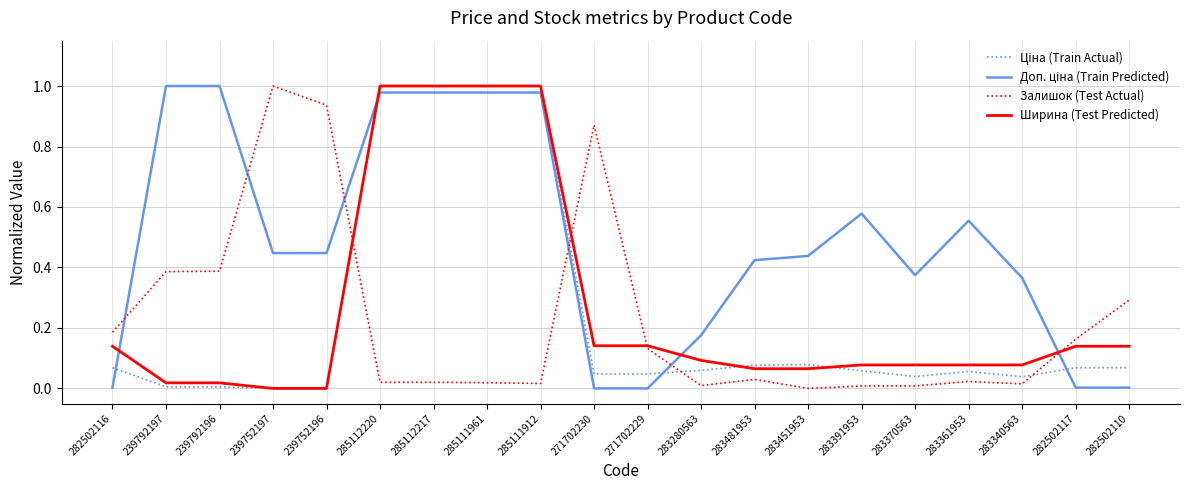

Is it true that Ширина (Test Predicted) equals 0.5 at 239752196?

False